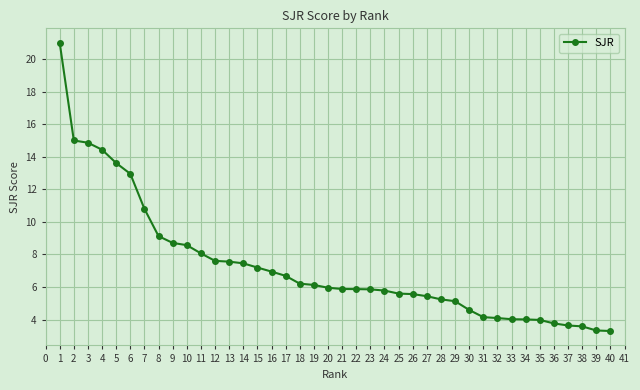

What is the minimum value shown in the chart?

3.3